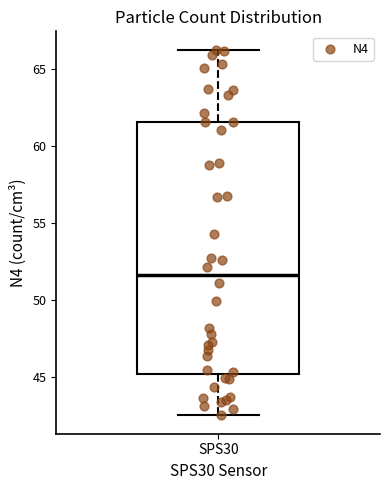

Transcribe this box plot: give where the median line is, the range the box spans, and where the two whiskers end, as read against the y-axis. The values are not printed on the chart, so give them approximately, as read against the axis.

median 51.5, box 45.0 to 61.5, whiskers 42.5 to 66.5